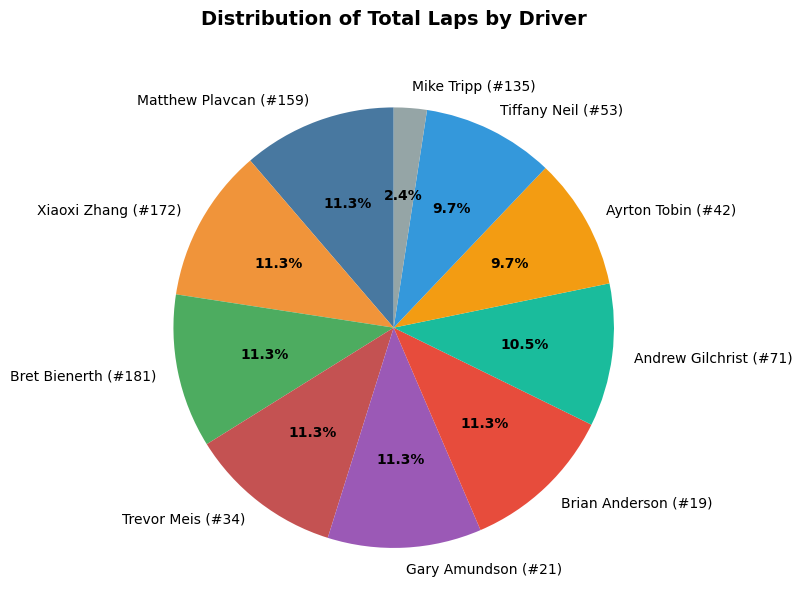

What percentage is the Tiffany Neil (#53) slice, to the nearest percent?

10%